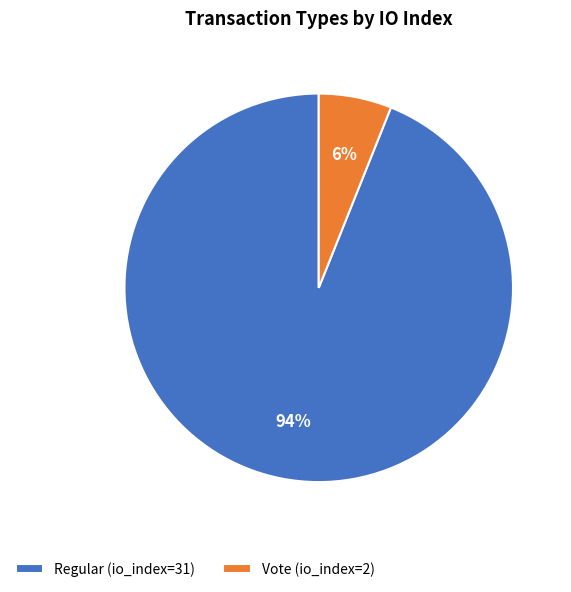

To the nearest percent, what is the combined percentage of Regular (io_index=31) and Vote (io_index=2)?

100%